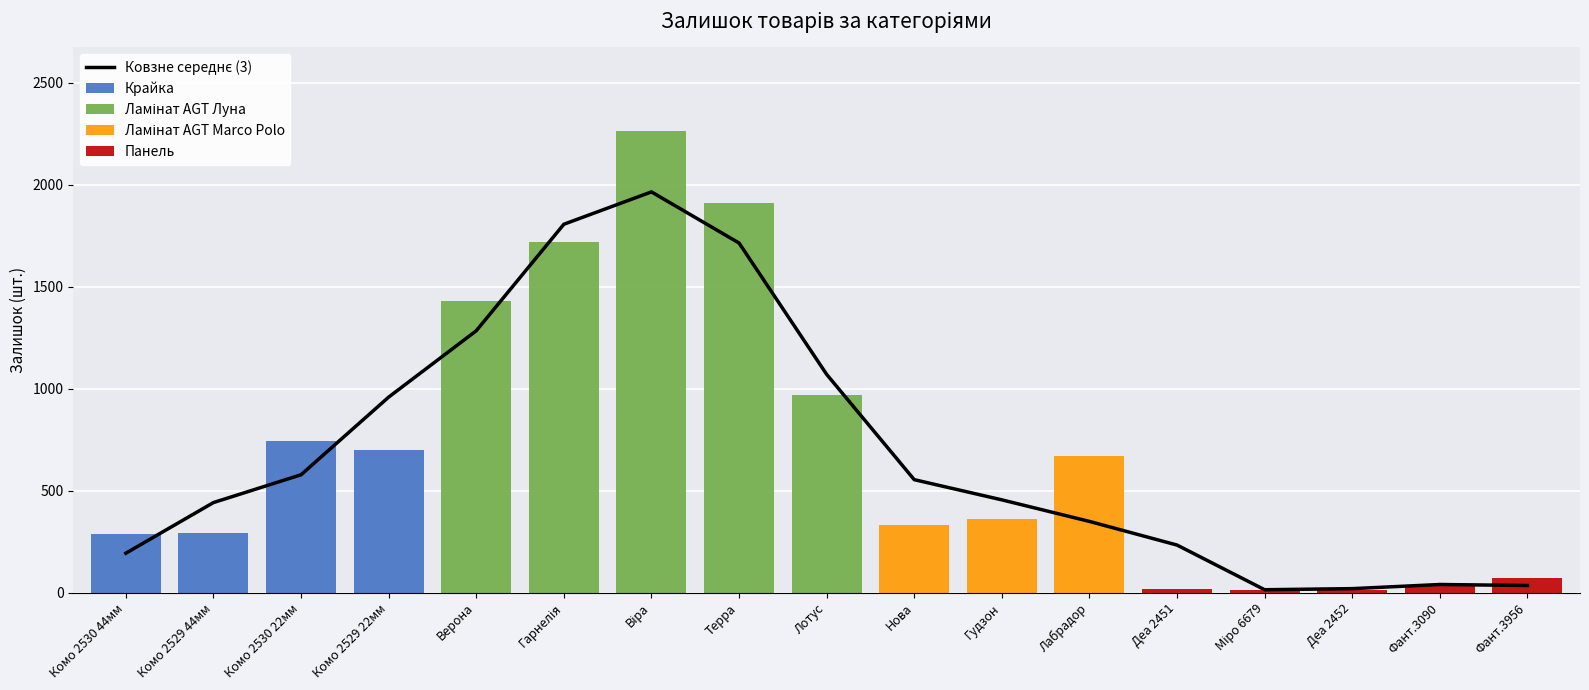

Which category has the highest value across all series?

Віра